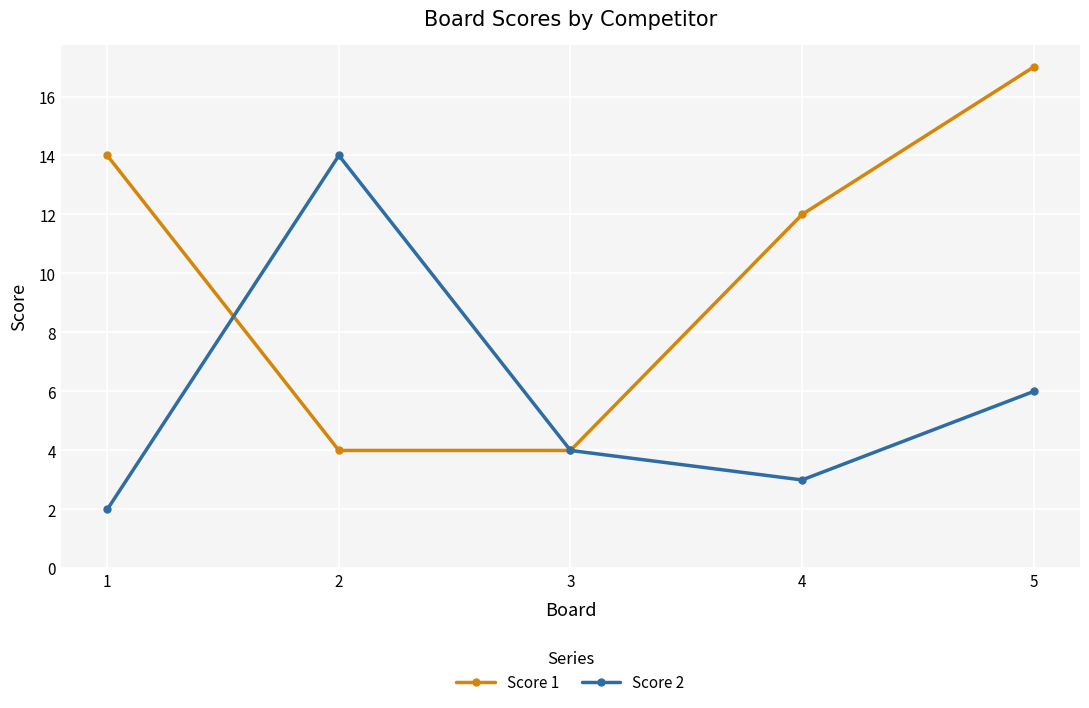

At which label is Score 1 closest to 10?

4